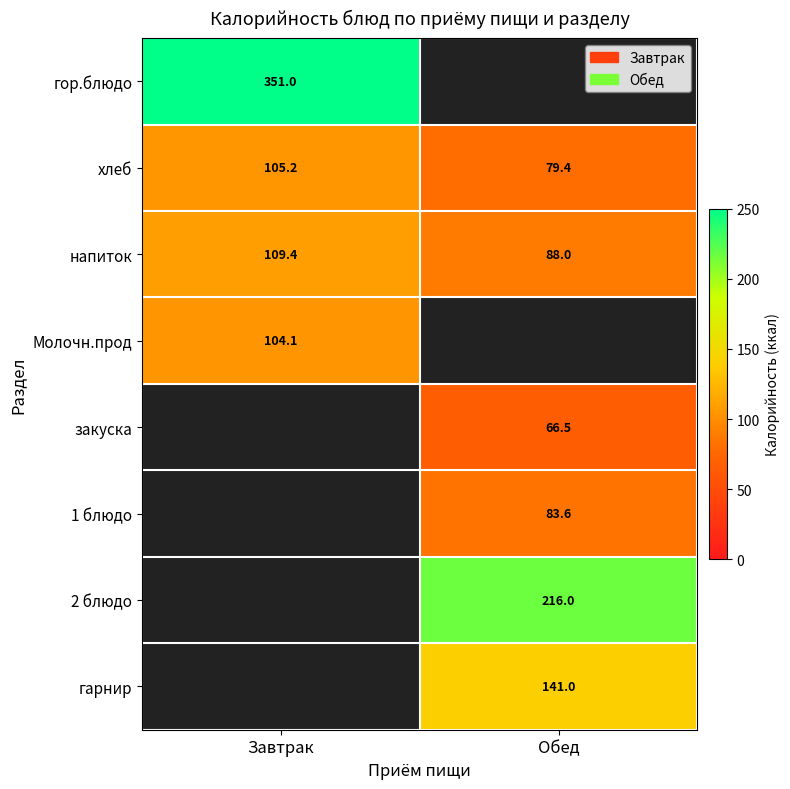

Where is хлеб nearest to the value 92?

Обед